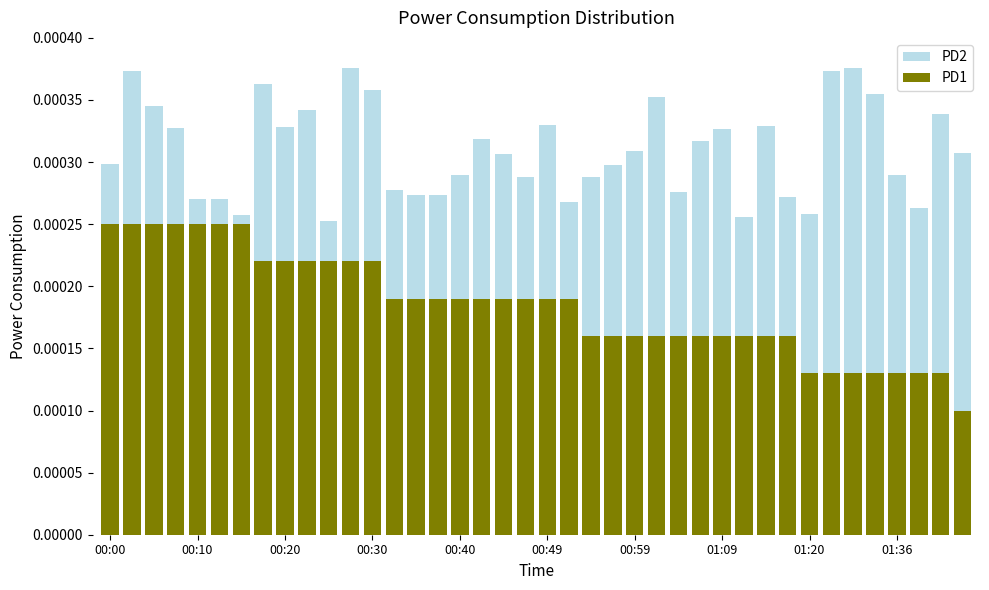

Between 01:09 and 32, which series saw the biggest shift?

PD2